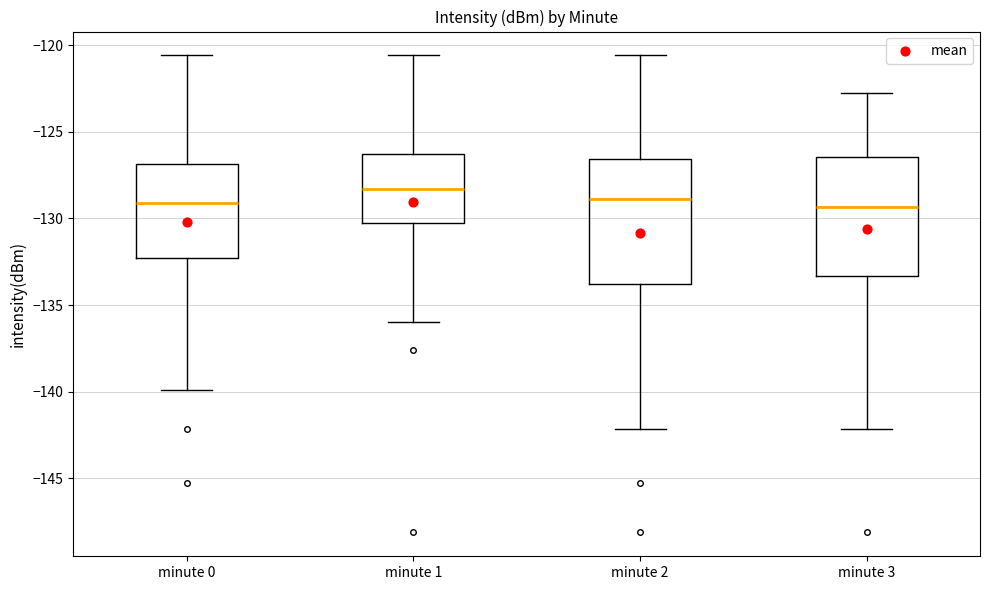

Reading left to right, read every box against the y-axis: the position of its median line, the range the box covers, and the ends of its whiskers. The values are not printed on the chart, so give them approximately, as read against the axis.

minute 0: median -129.0, box -132.5 to -127.0, whiskers -140.0 to -120.5
minute 1: median -128.5, box -130.5 to -126.5, whiskers -136.0 to -120.5
minute 2: median -129.0, box -134.0 to -126.5, whiskers -142.0 to -120.5
minute 3: median -129.5, box -133.5 to -126.5, whiskers -142.0 to -123.0